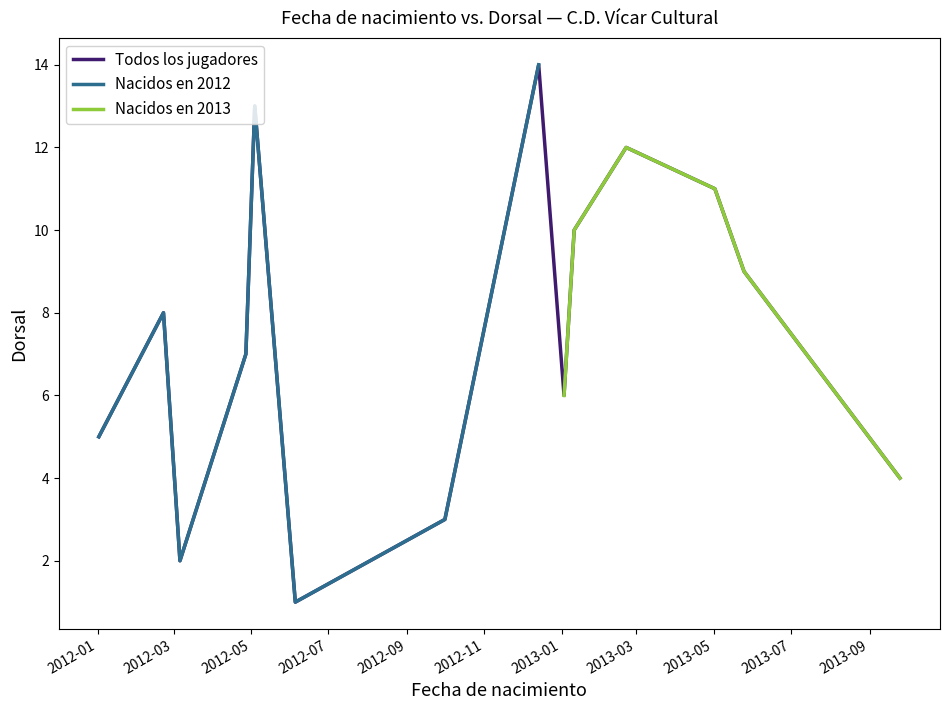

True or false: Jugador has a value of 4 at 2013-09-25.

True